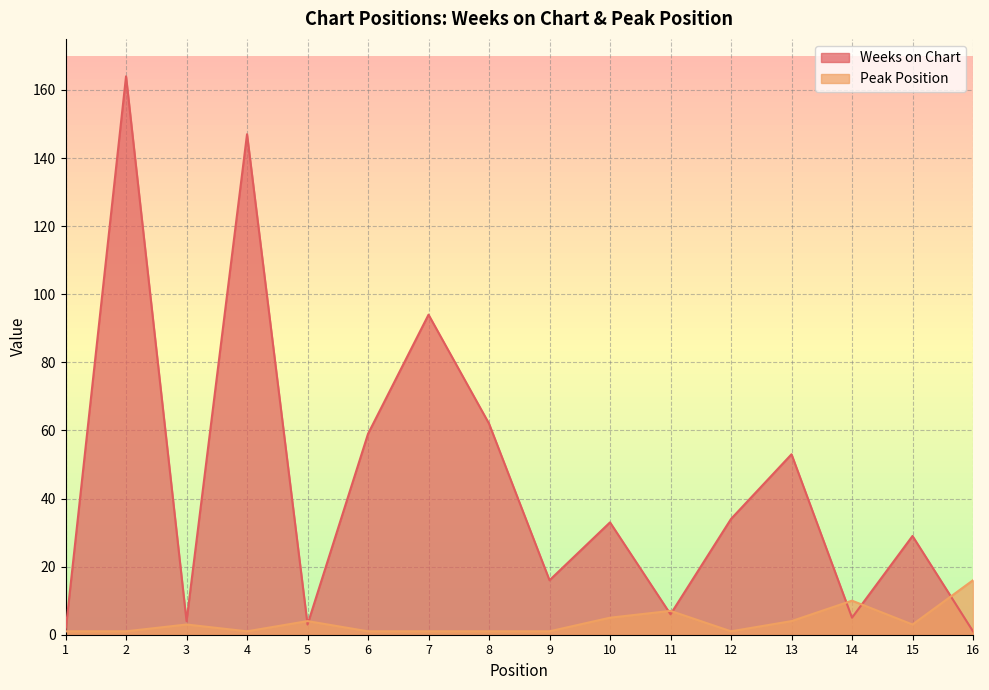

How many series are shown in this chart?

2